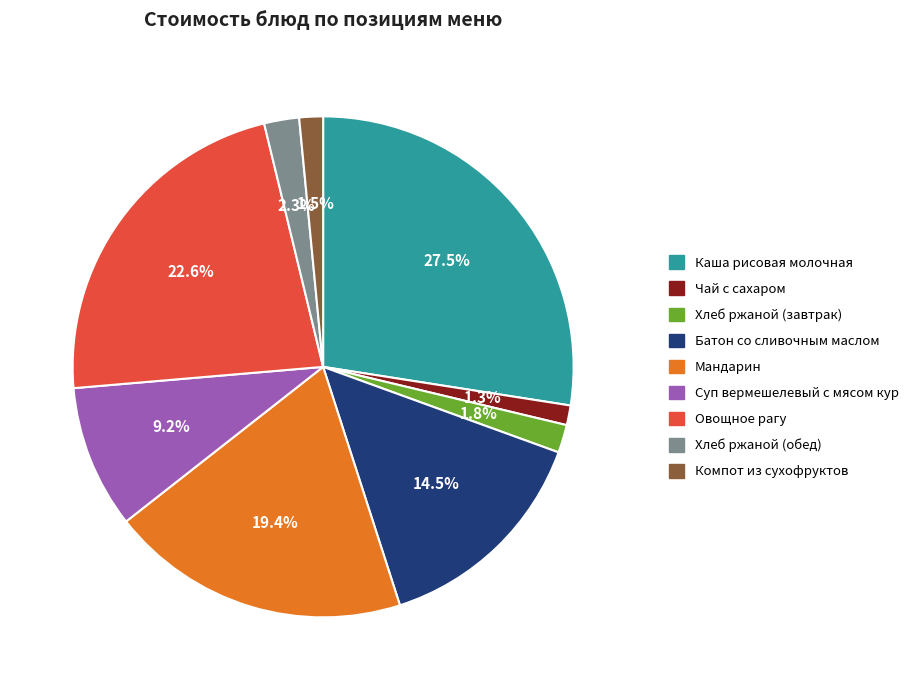

Is Суп вермешелевый с мясом кур the majority of the pie?

No